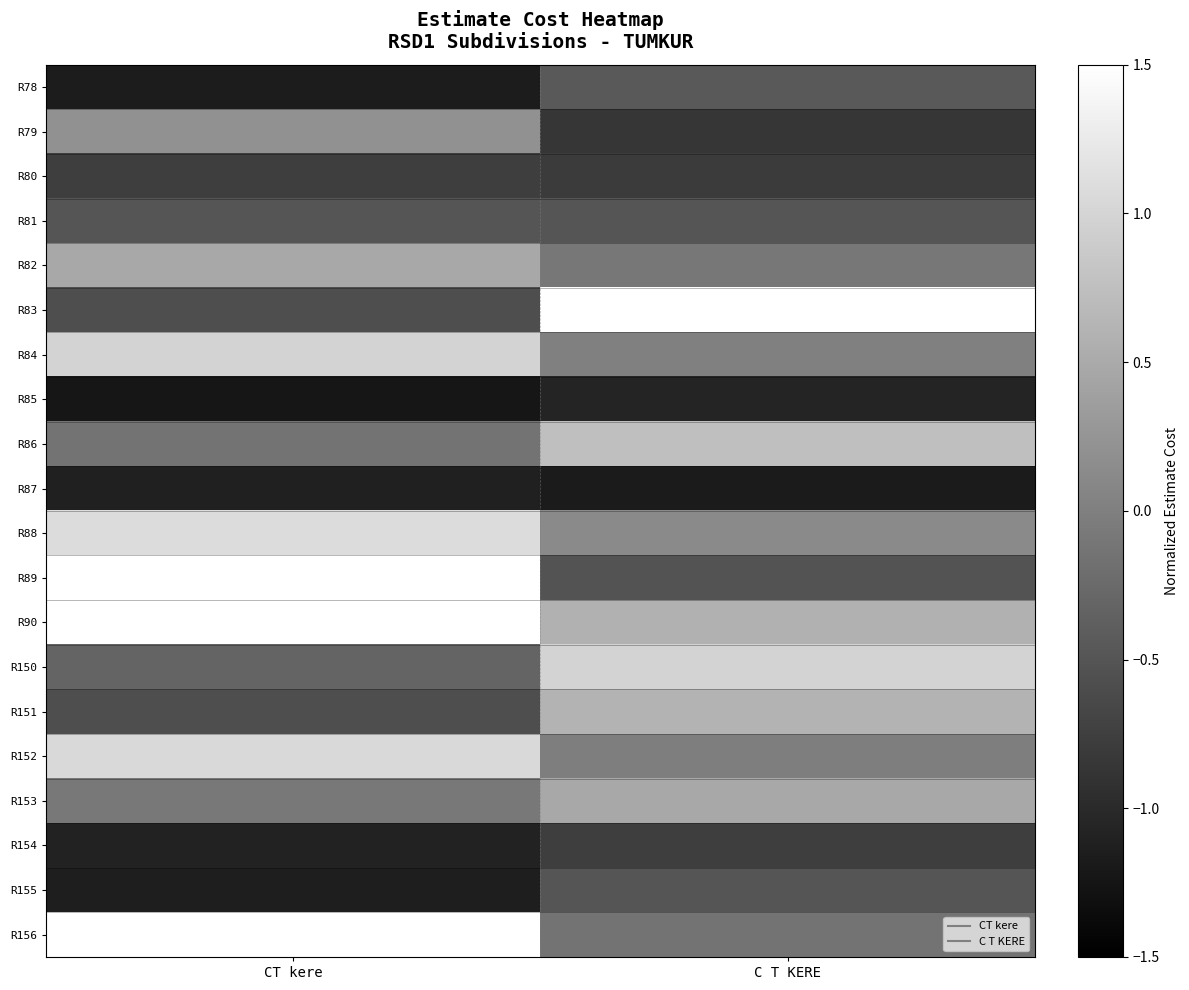

Which has a higher value, C T KERE or CT kere?

C T KERE